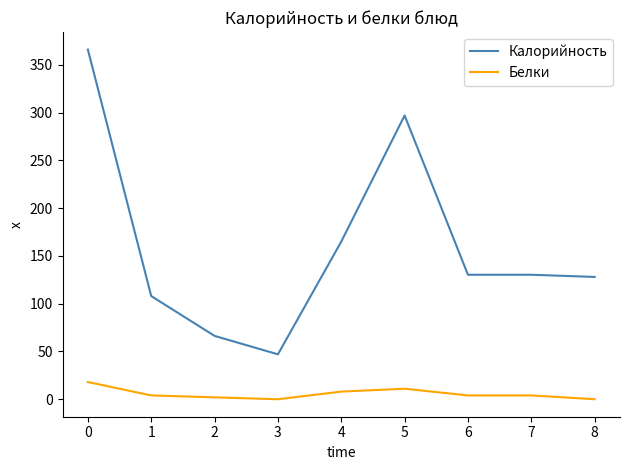

What is the spread (max minus min) of values at 6?

126.3